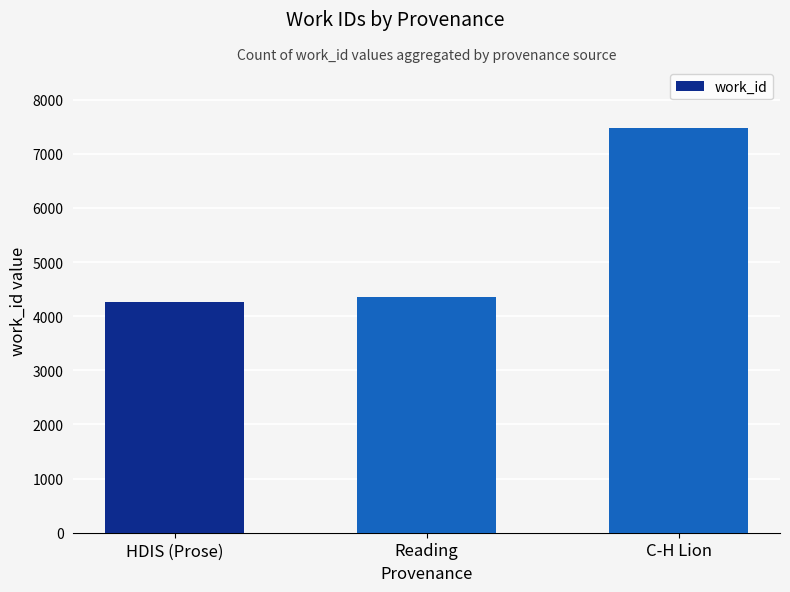

Reading right to left, transcribe all the data shown in this chart.

C-H Lion=7476	Reading=4351	HDIS (Prose)=4269